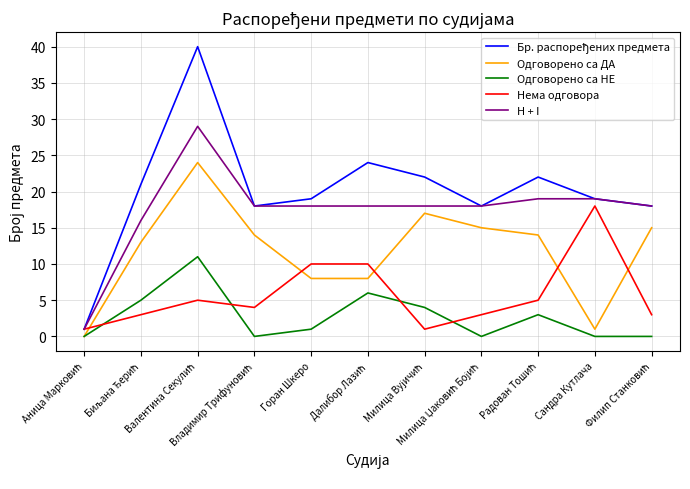

What is the highest value of the Одговорено са ДА series?

24